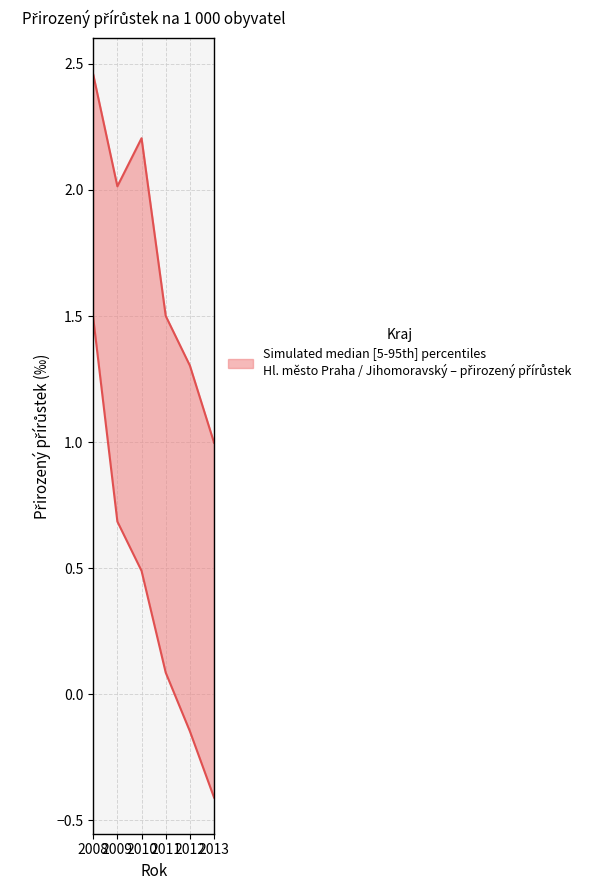

Rank the categories by Jihomoravský (col_12) value from highest to lowest.

2008, 2009, 2010, 2011, 2012, 2013